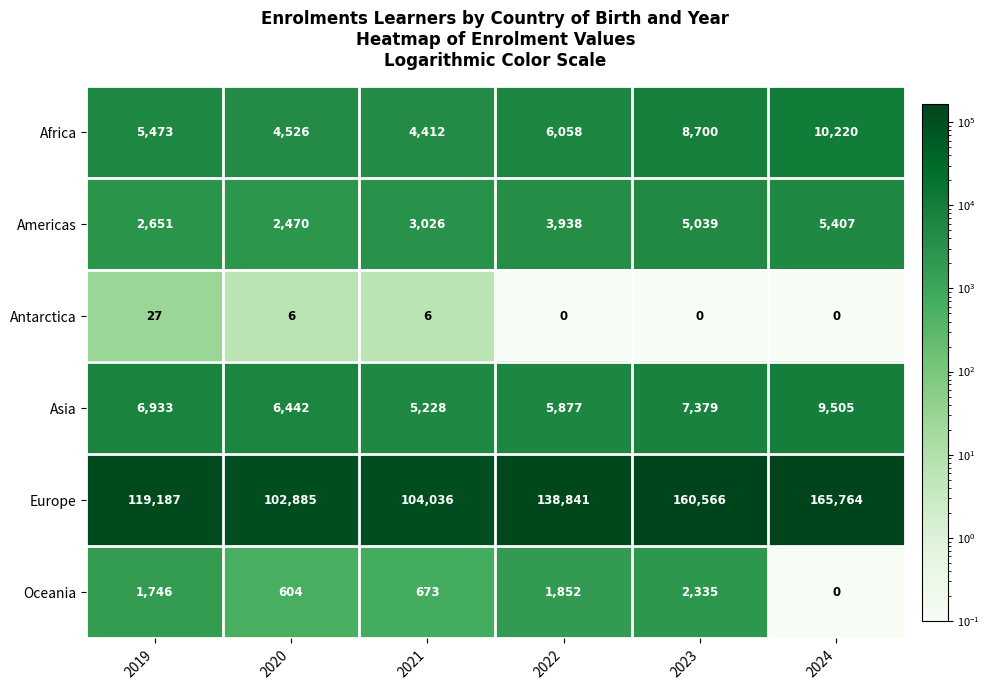

Which category has the highest value across all series?

2024